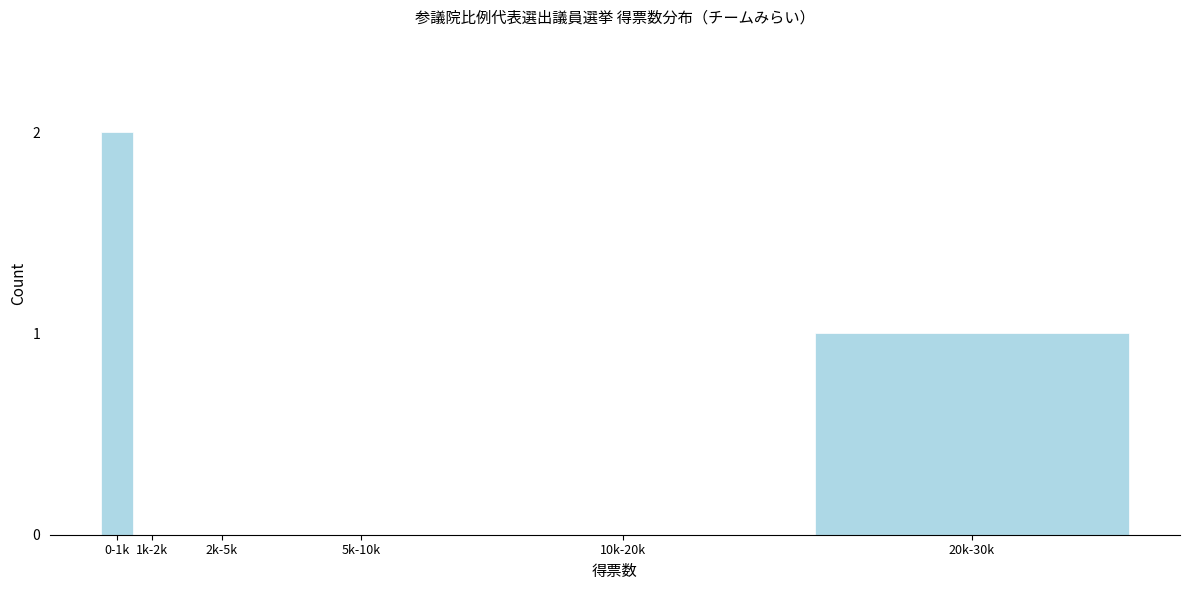

Reading left to right, list all the values displayed in this chart.

0-1k=2	1k-2k=0	2k-5k=0	5k-10k=0	10k-20k=0	20k-30k=1